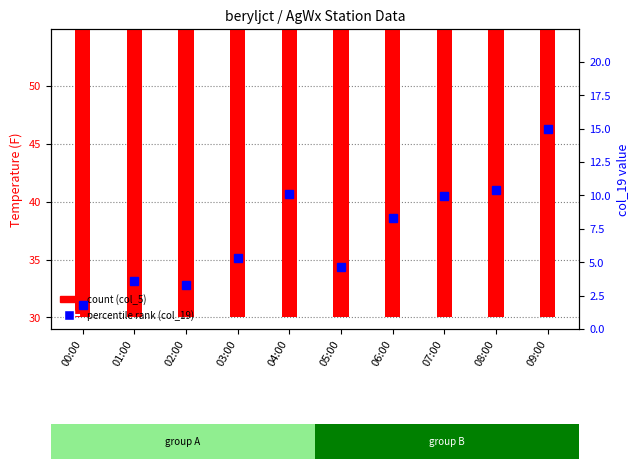

How many distinct data groups are displayed?

2